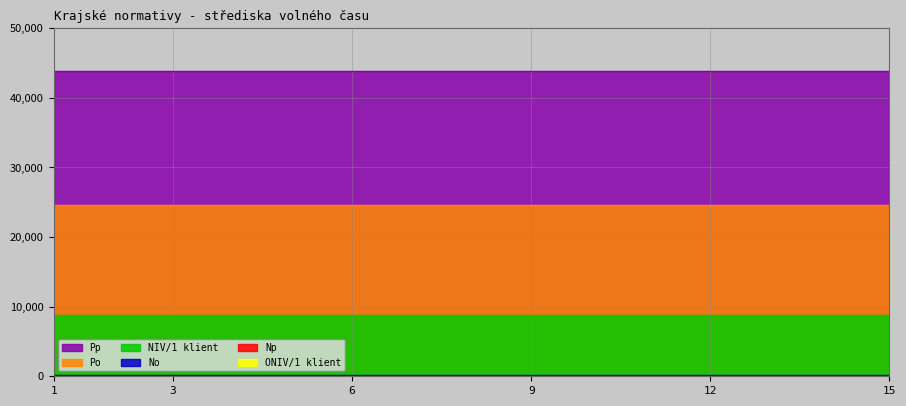

True or false: Po has a value of 24661.0 at 6.

True